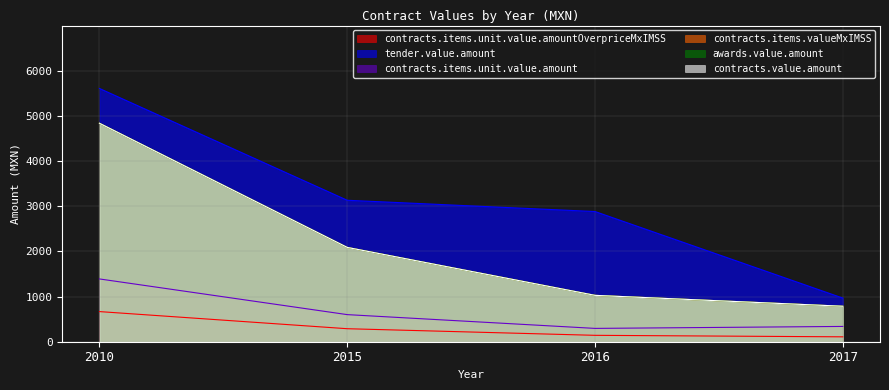

What is the difference between the second highest and minimum values in the tender.value.amount series?

2165.7